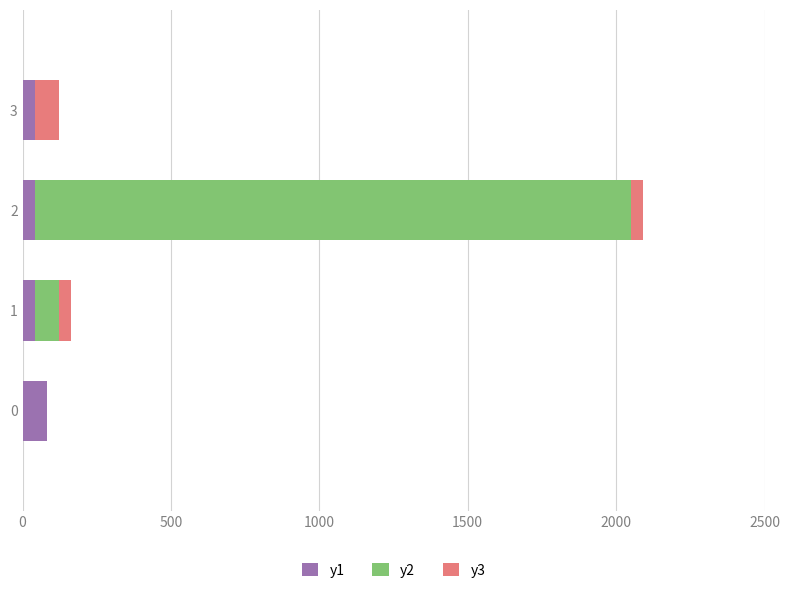

What are all the series names shown in the legend?

y1, y2, y3